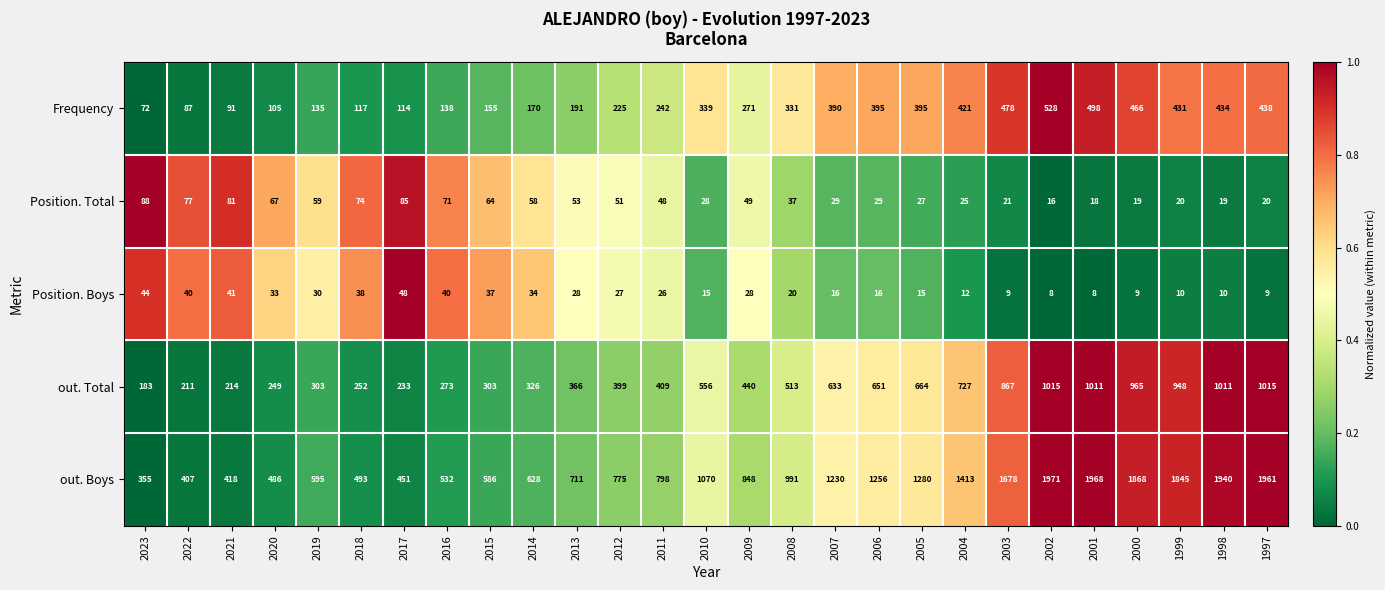

Between 2003 and 2001, which series saw the biggest shift?

out. Boys